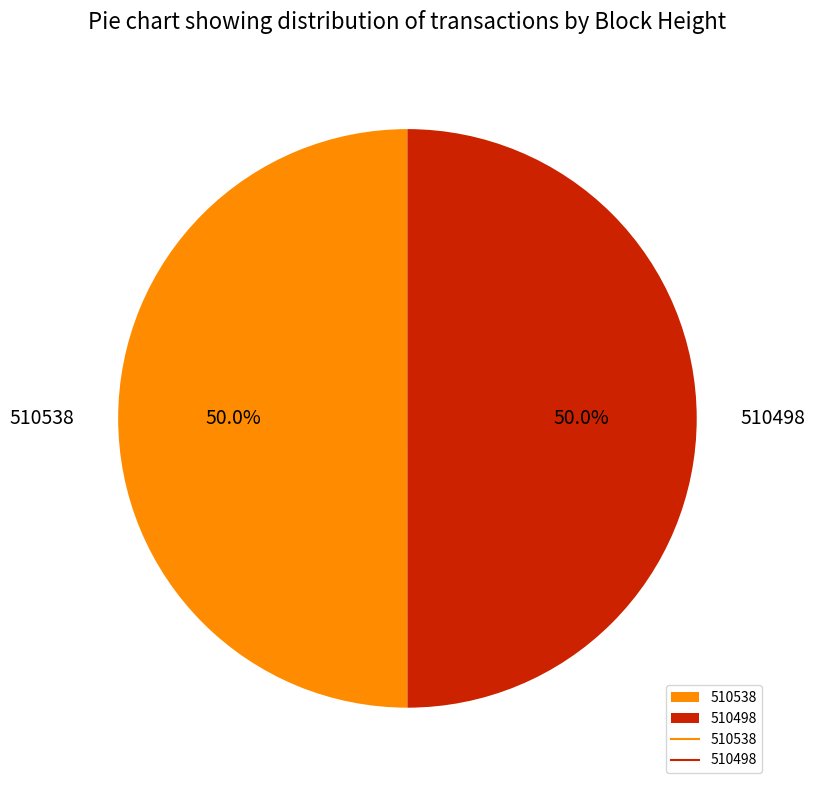

Do 510498 and 510538 together represent more than half of the pie?

Yes